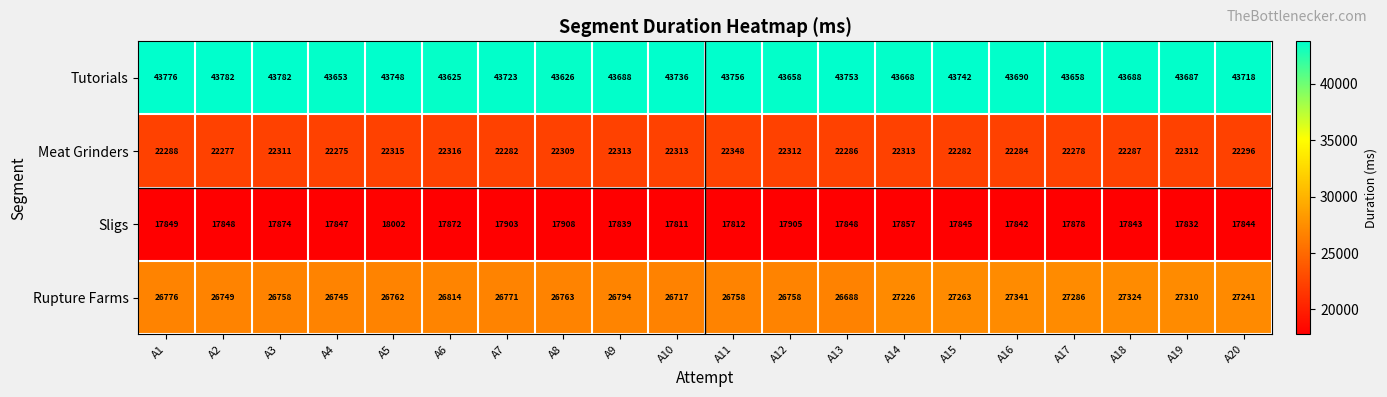

List the series in order of their peak value, highest first.

Tutorials, Rupture Farms, Meat Grinders, Sligs